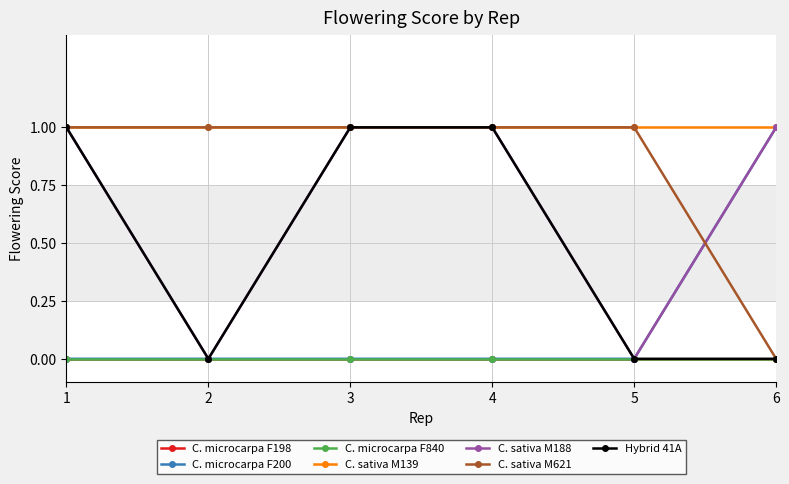

True or false: C. microcarpa F200 and C. sativa M188 cross at least once.

False